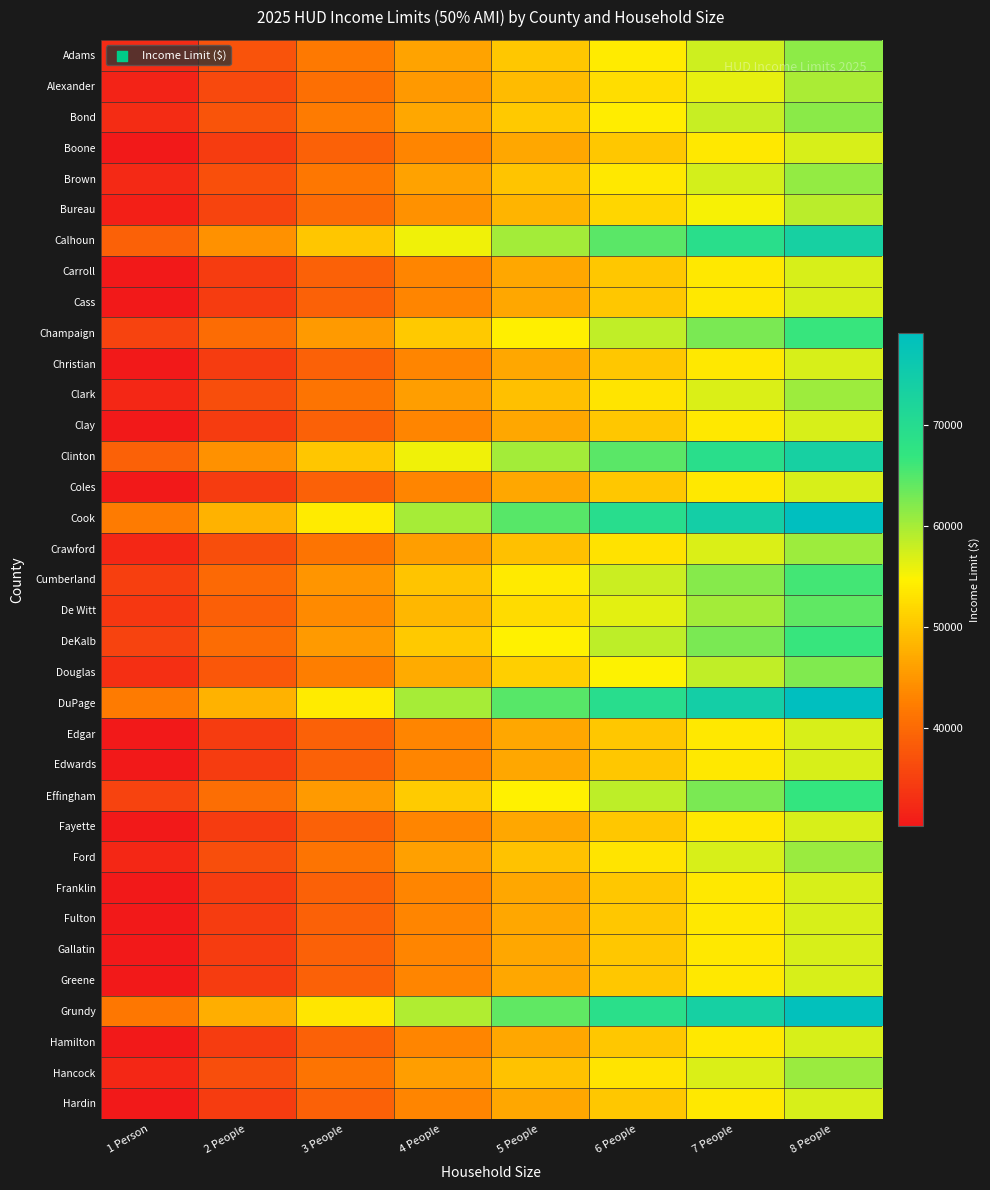

What is the total value across all series at 3 People?

1486300